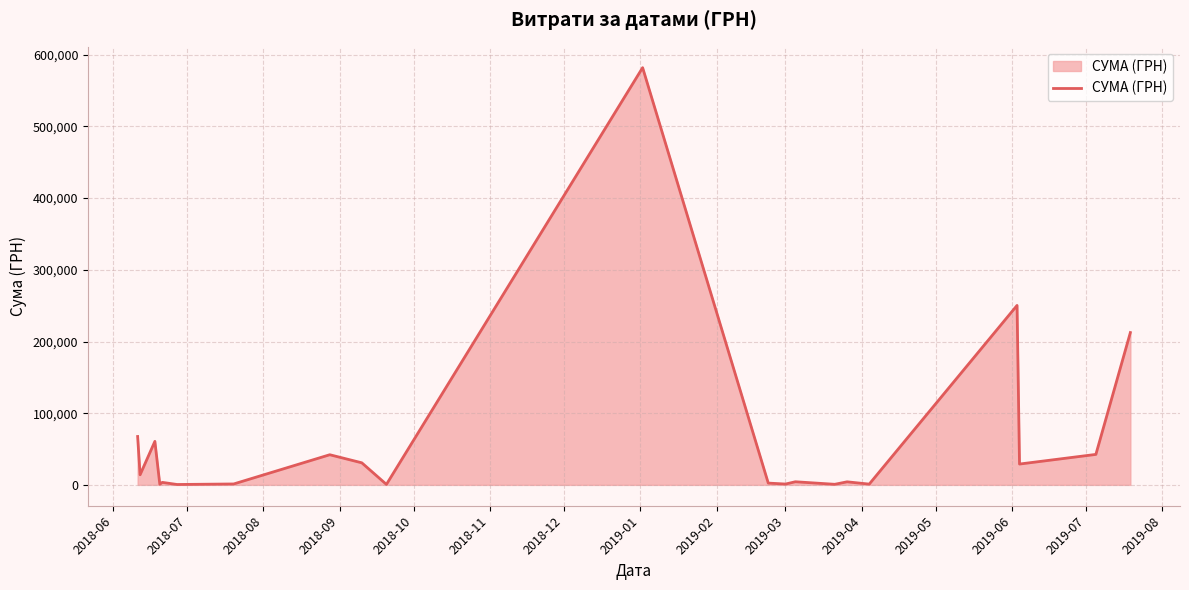

What is the difference between the maximum and minimum values?

581461.2